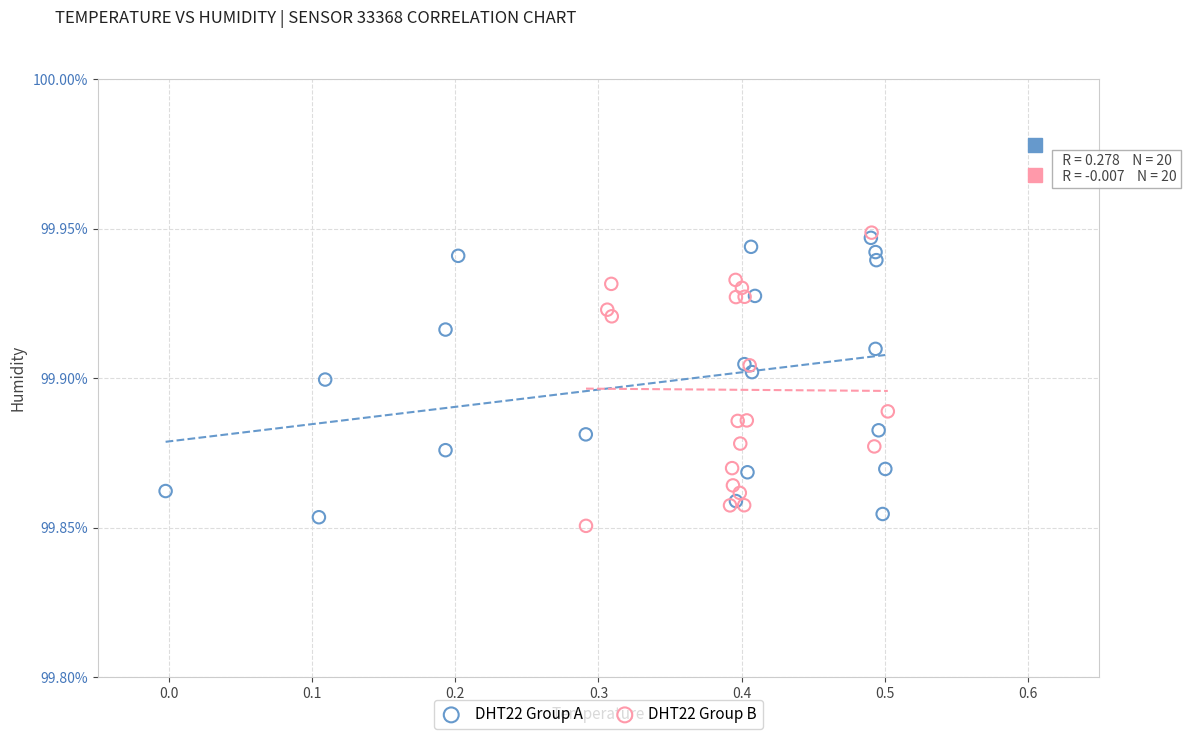

Which series contains the highest Y value?

DHT22 Group B